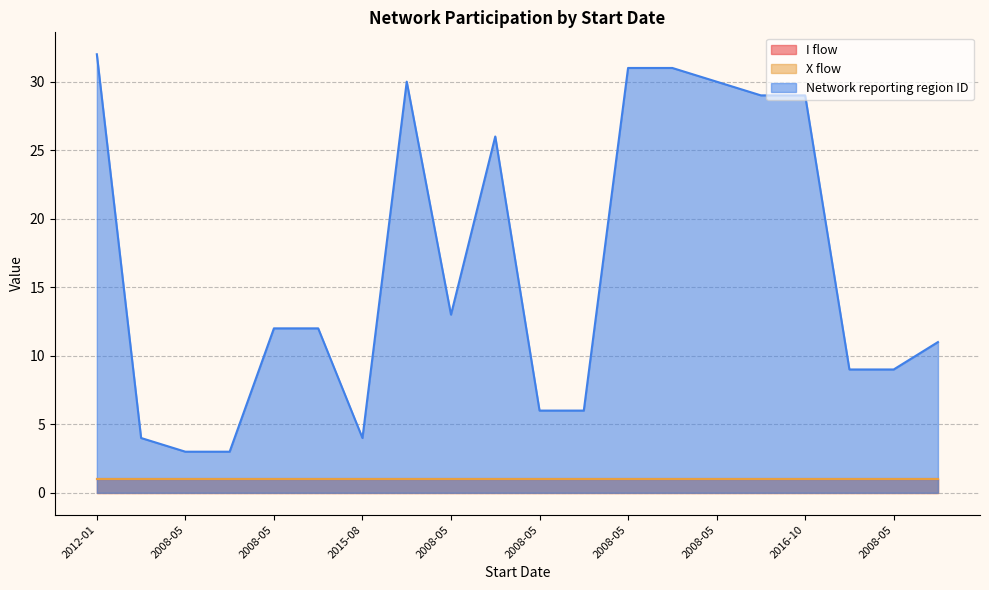

The I flow series shows 2 at 2008-05. True or false?

False